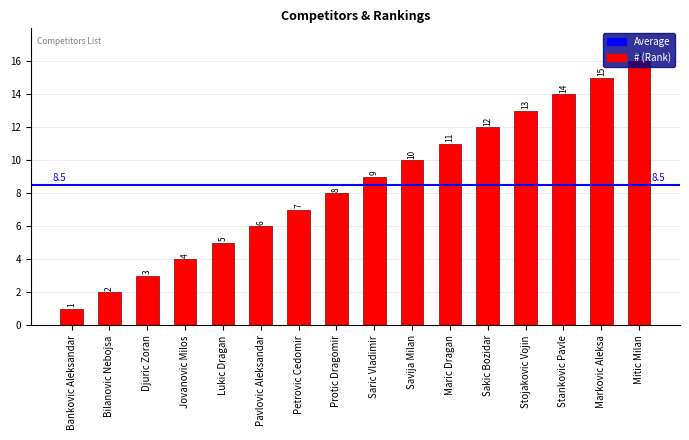

List the labels in order of value, smallest first.

Bankovic Aleksandar, Bilanovic Nebojsa, Djuric Zoran, Jovanovic Milos, Lukic Dragan, Pavlovic Aleksandar, Petrovic Cedomir, Protic Dragomir, Saric Vladimir, Savija Milan, Maric Dragan, Sakic Bozidar, Stojakovic Vojin, Stankovic Pavle, Markovic Aleksa, Mitic Milan